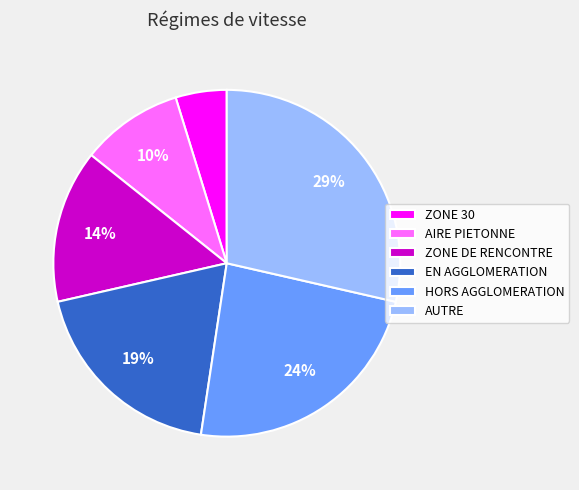

The ZONE DE RENCONTRE slice represents 2% of the pie. True or false?

False